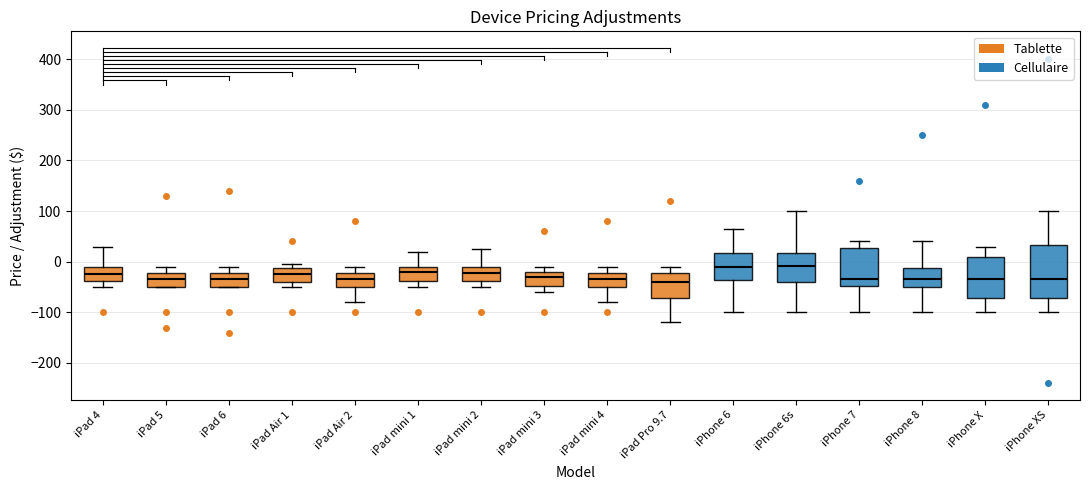

Where is the upper edge of the box for iPhone 7 on the y-axis? The values are not printed on the chart, so give them approximately, as read against the axis.

30